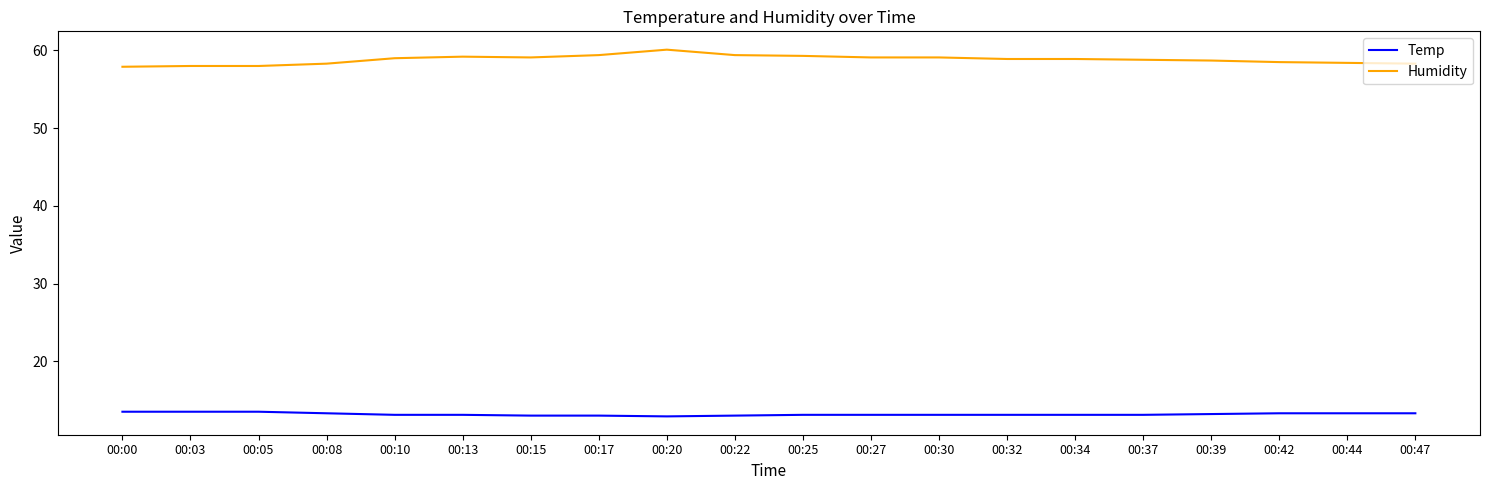

What is the sum of the Humidity values at 00:10 and 00:00?

116.9